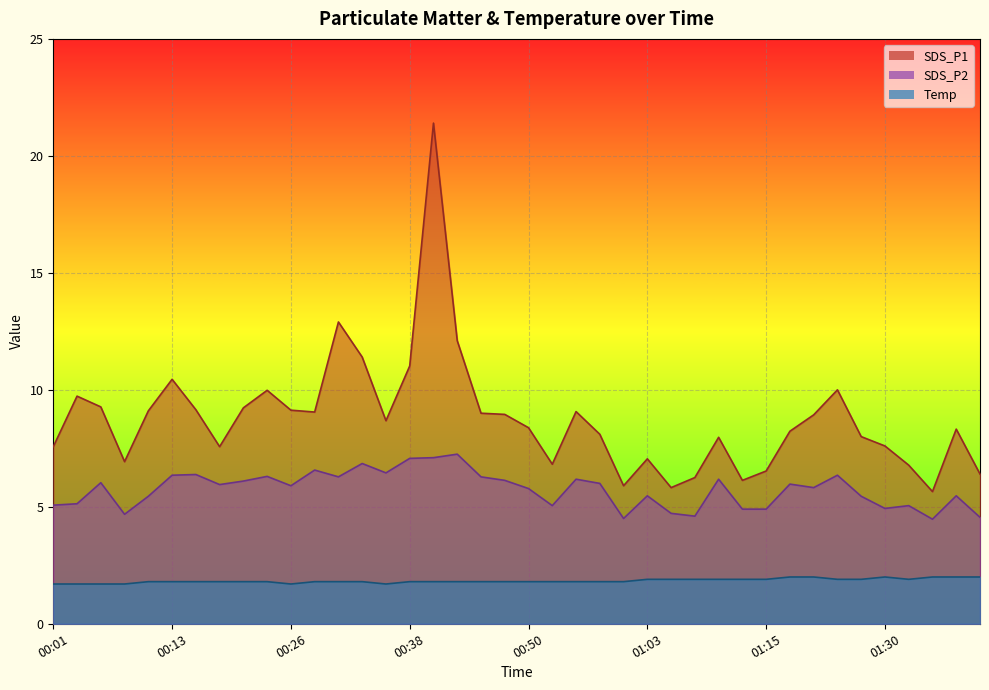

Between 01:18 and 00:09, which is larger?

01:18